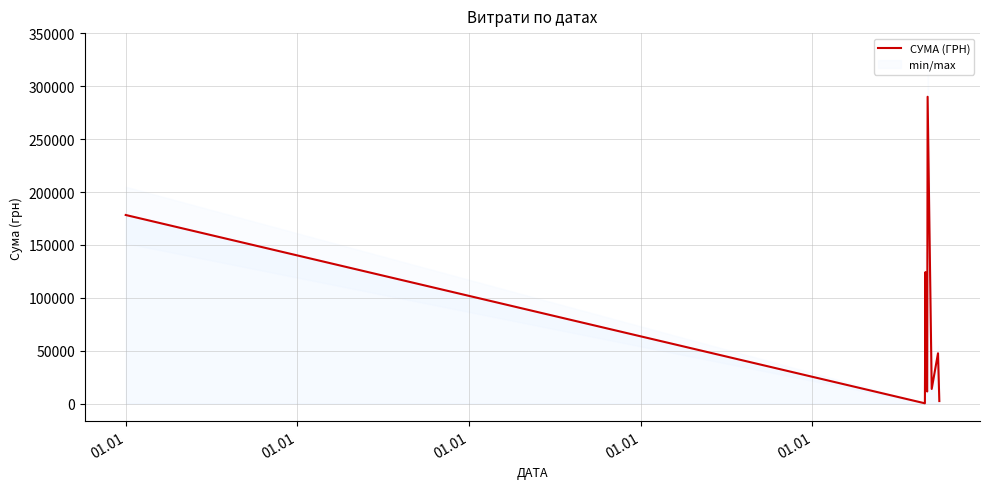

Which has a higher value, 01.01 or 01.01?

01.01